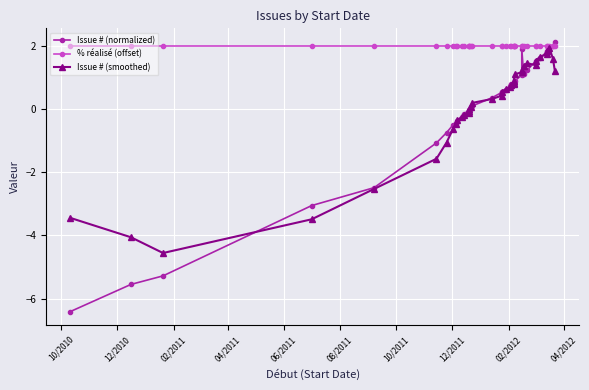

Which series has the largest total across all categories?

% réalisé (offset)